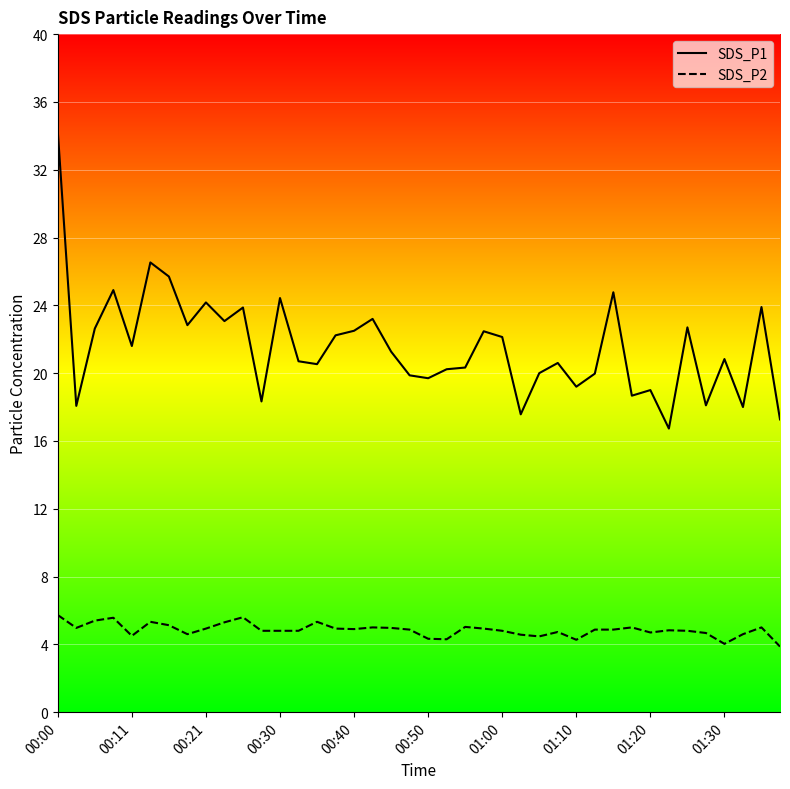

At which category is the sum across all series the highest?

00:00